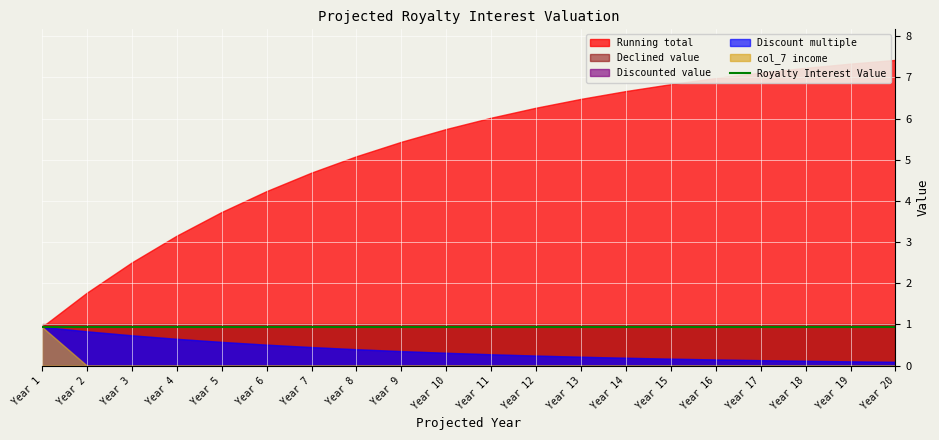

At how many categories does at least one series exceed 4?

15